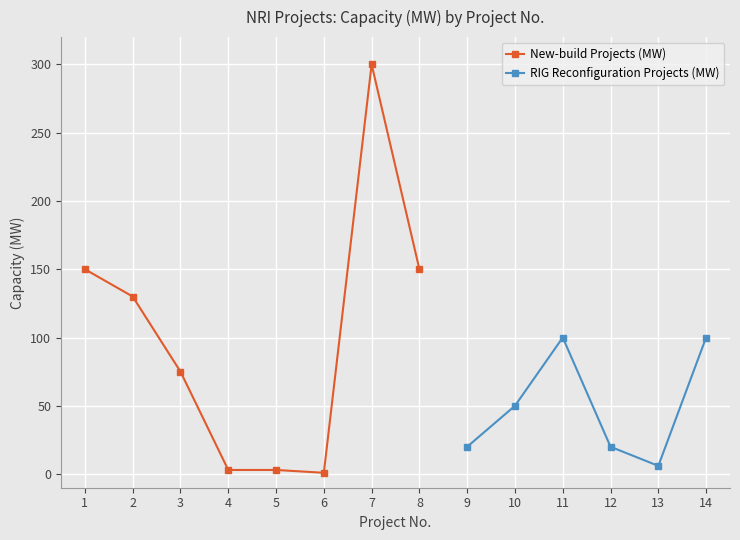

List the labels in order of value, largest first.

7, 1, 8, 2, 11, 14, 3, 10, 9, 12, 13, 4, 5, 6